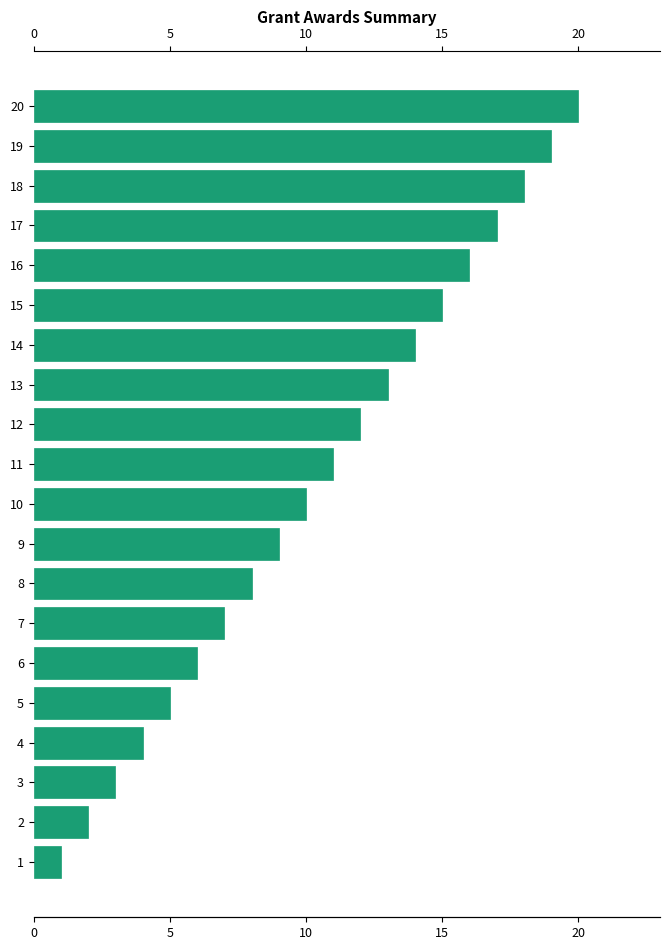

List the labels in order of value, smallest first.

1, 2, 3, 4, 5, 6, 7, 8, 9, 10, 11, 12, 13, 14, 15, 16, 17, 18, 19, 20